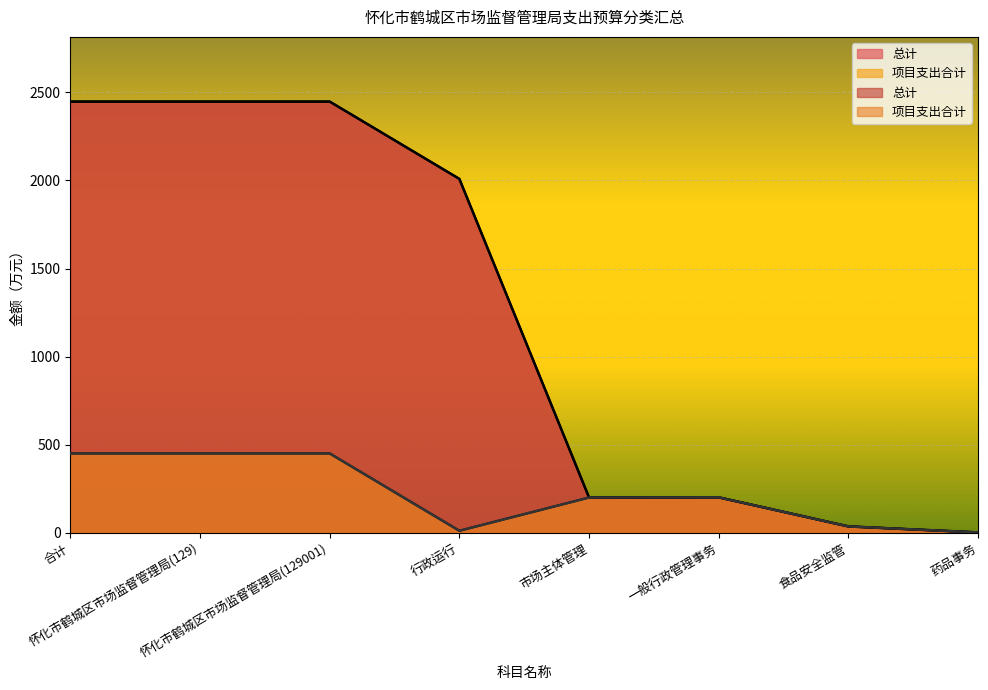

What is the label of the 6th point from the right?

怀化市鹤城区市场监督管理局(129001)